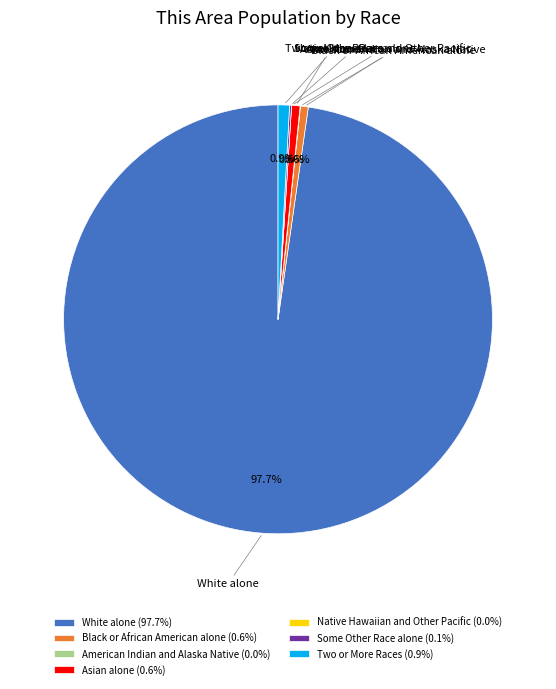

What portion of the pie excludes Black or African American alone?

99.4%